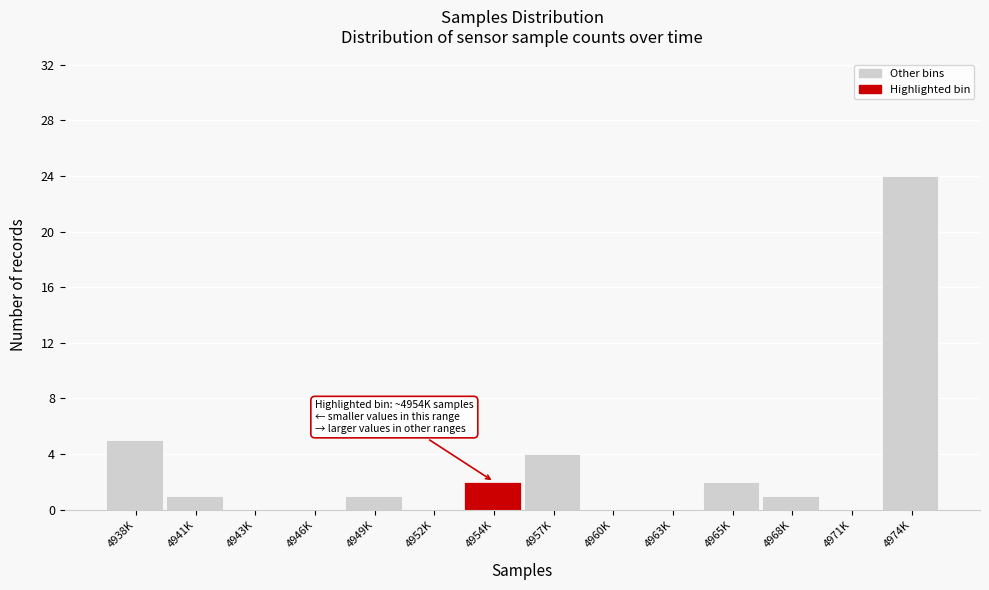

Reading left to right, transcribe all the data shown in this chart.

4938K=5	4941K=1	4943K=0	4946K=0	4949K=1	4952K=0	4954K=2	4957K=4	4960K=0	4963K=0	4965K=2	4968K=1	4971K=0	4974K=24